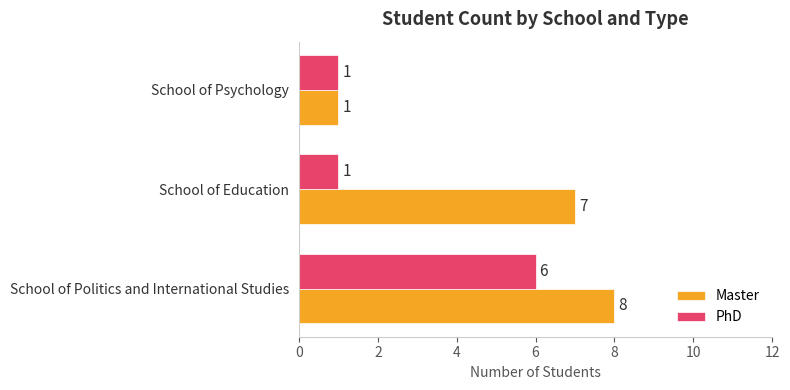

What is the maximum value shown in the chart?

8